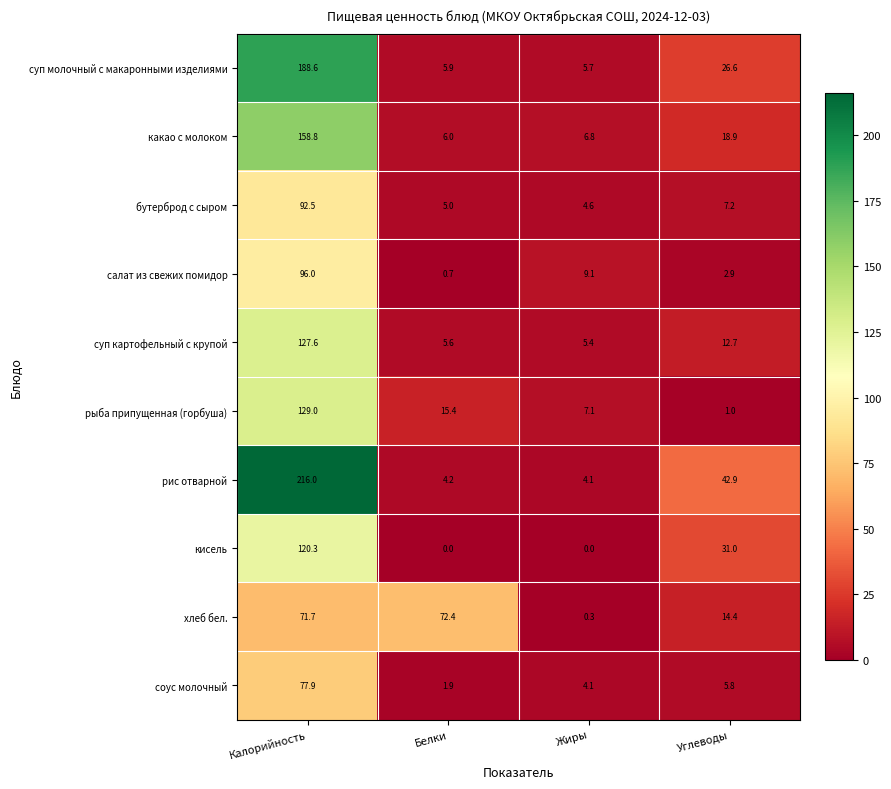

How many distinct data groups are displayed?

10